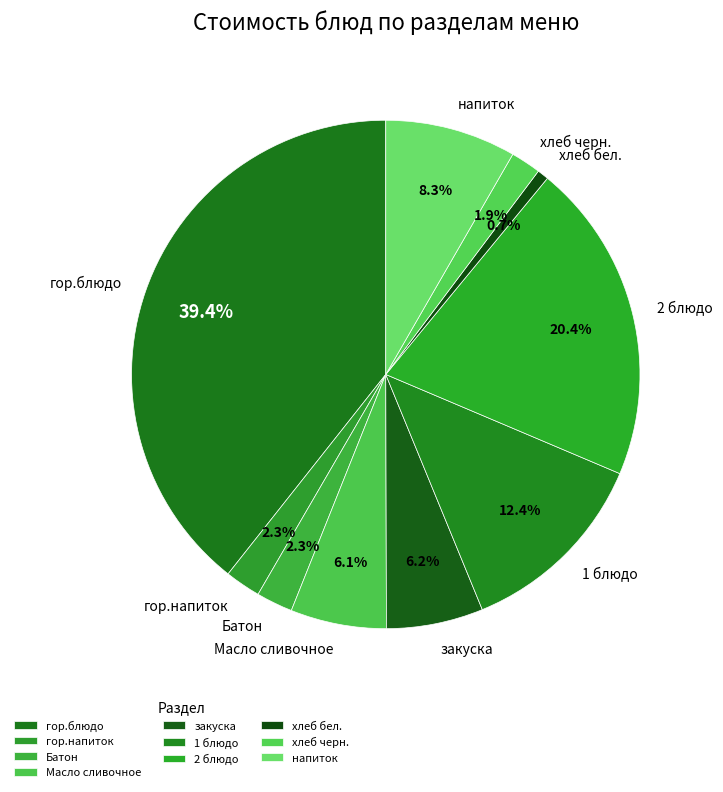

What percentage do 2 блюдо and Масло сливочное together represent?

26.5%